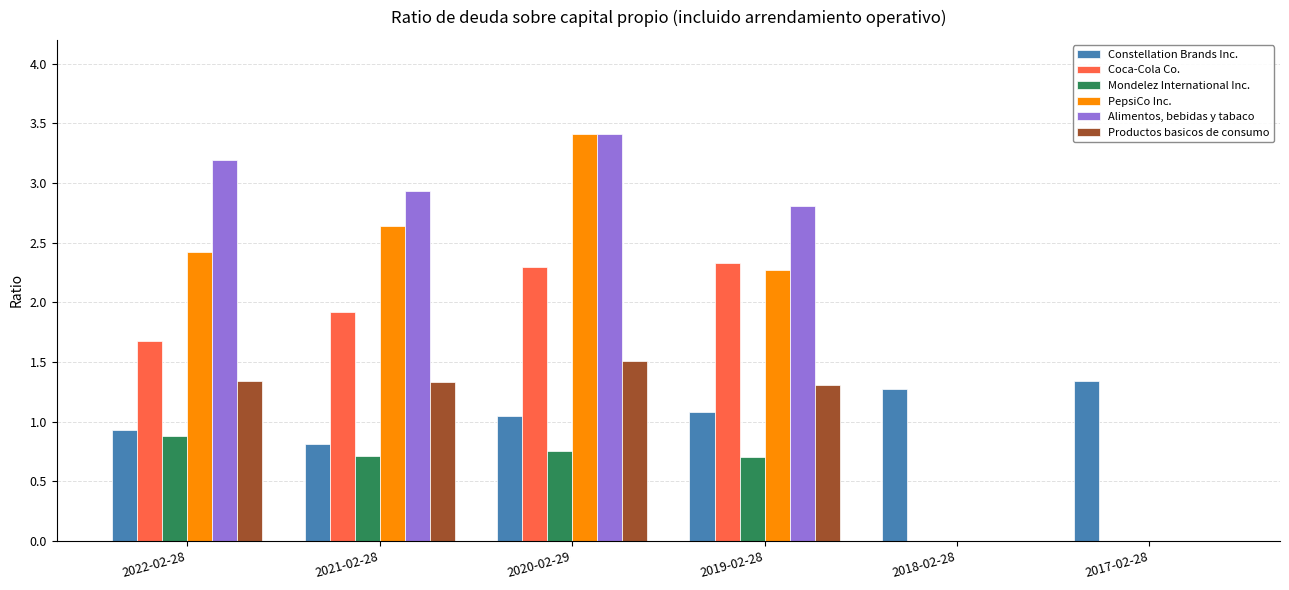

What is the sum of the Alimentos, bebidas y tabaco values at 2020-02-29 and 2018-02-28?

3.4